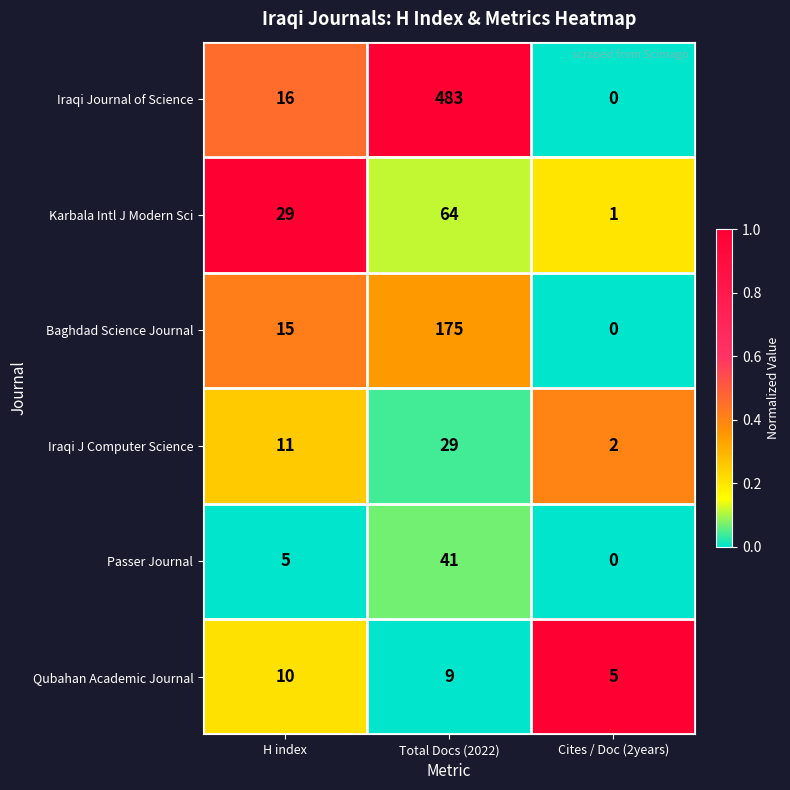

Reading left to right, list all the values displayed in this chart.

Iraqi Journal of Science: 16	483	0
Karbala Intl J Modern Sci: 29	64	1
Baghdad Science Journal: 15	175	0
Iraqi J Computer Science: 11	29	2
Passer Journal: 5	41	0
Qubahan Academic Journal: 10	9	5